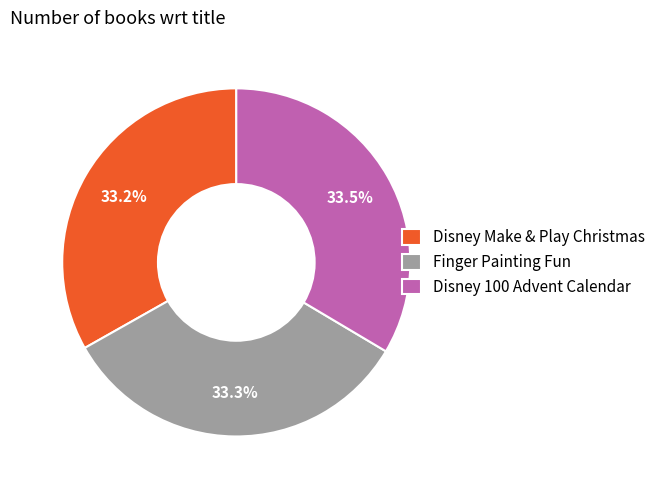

How many slices are in this pie chart?

3